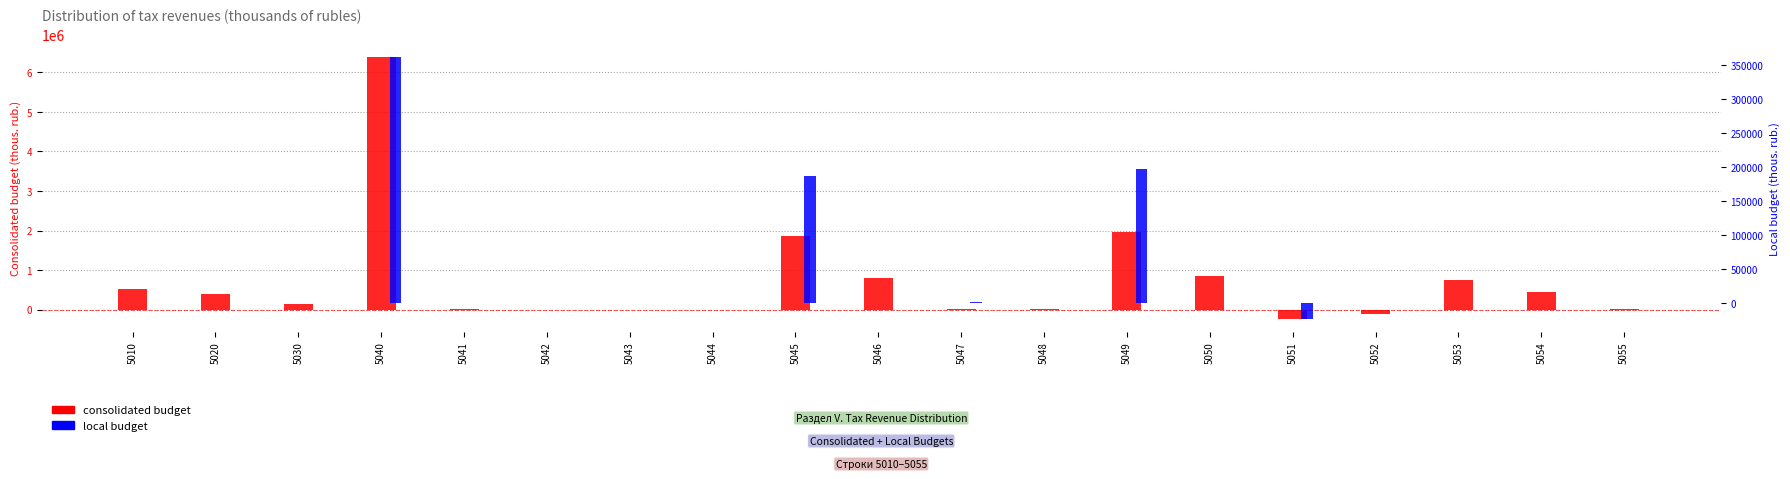

The value of consolidated budget at 5047 is 12266. True or false?

False